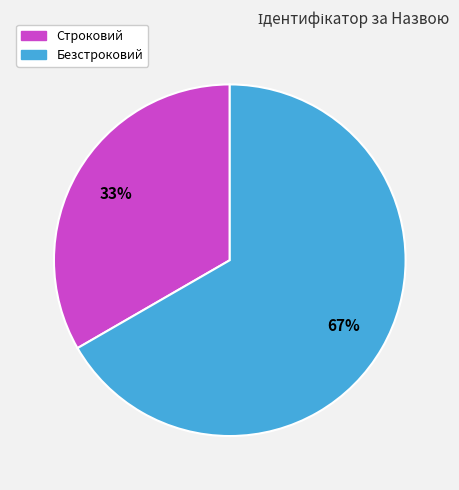

Rank the categories by value from lowest to highest.

Строковий, Безстроковий